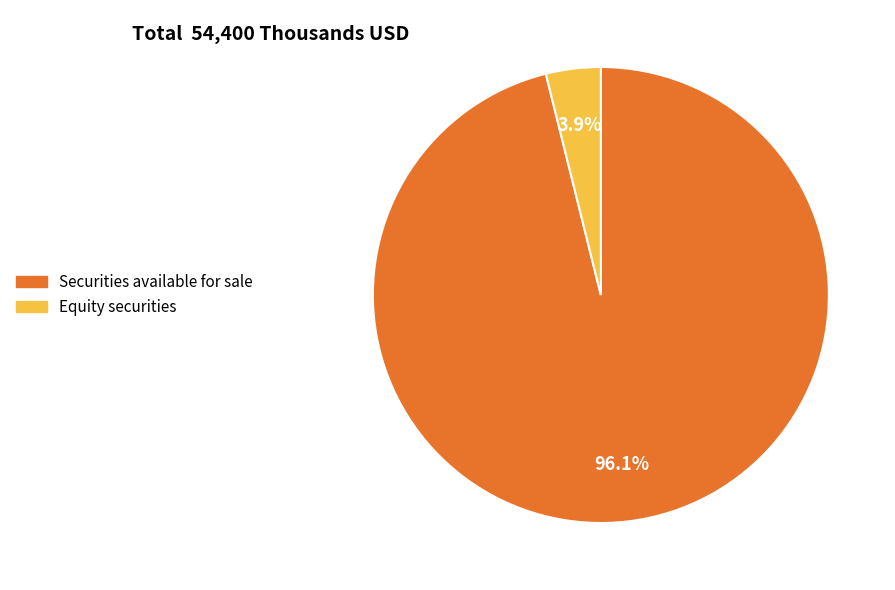

How much of the chart is everything except Equity securities?

96.1%